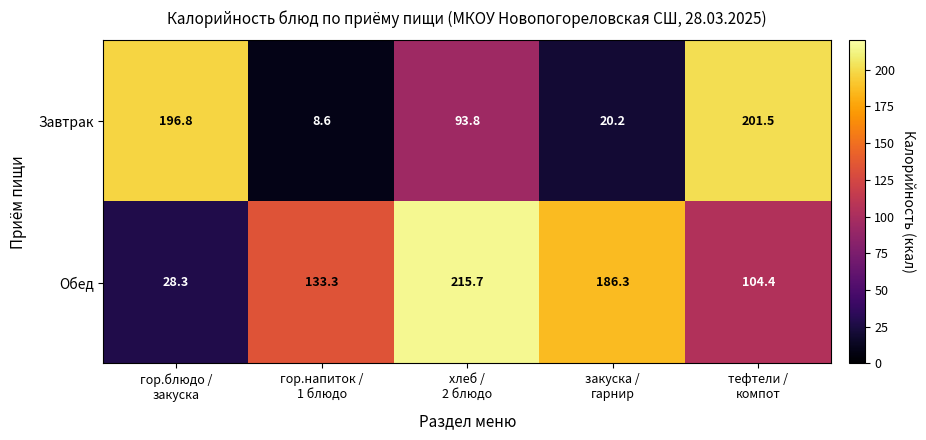

List the series in order of their overall mean, lowest first.

Завтрак, Обед